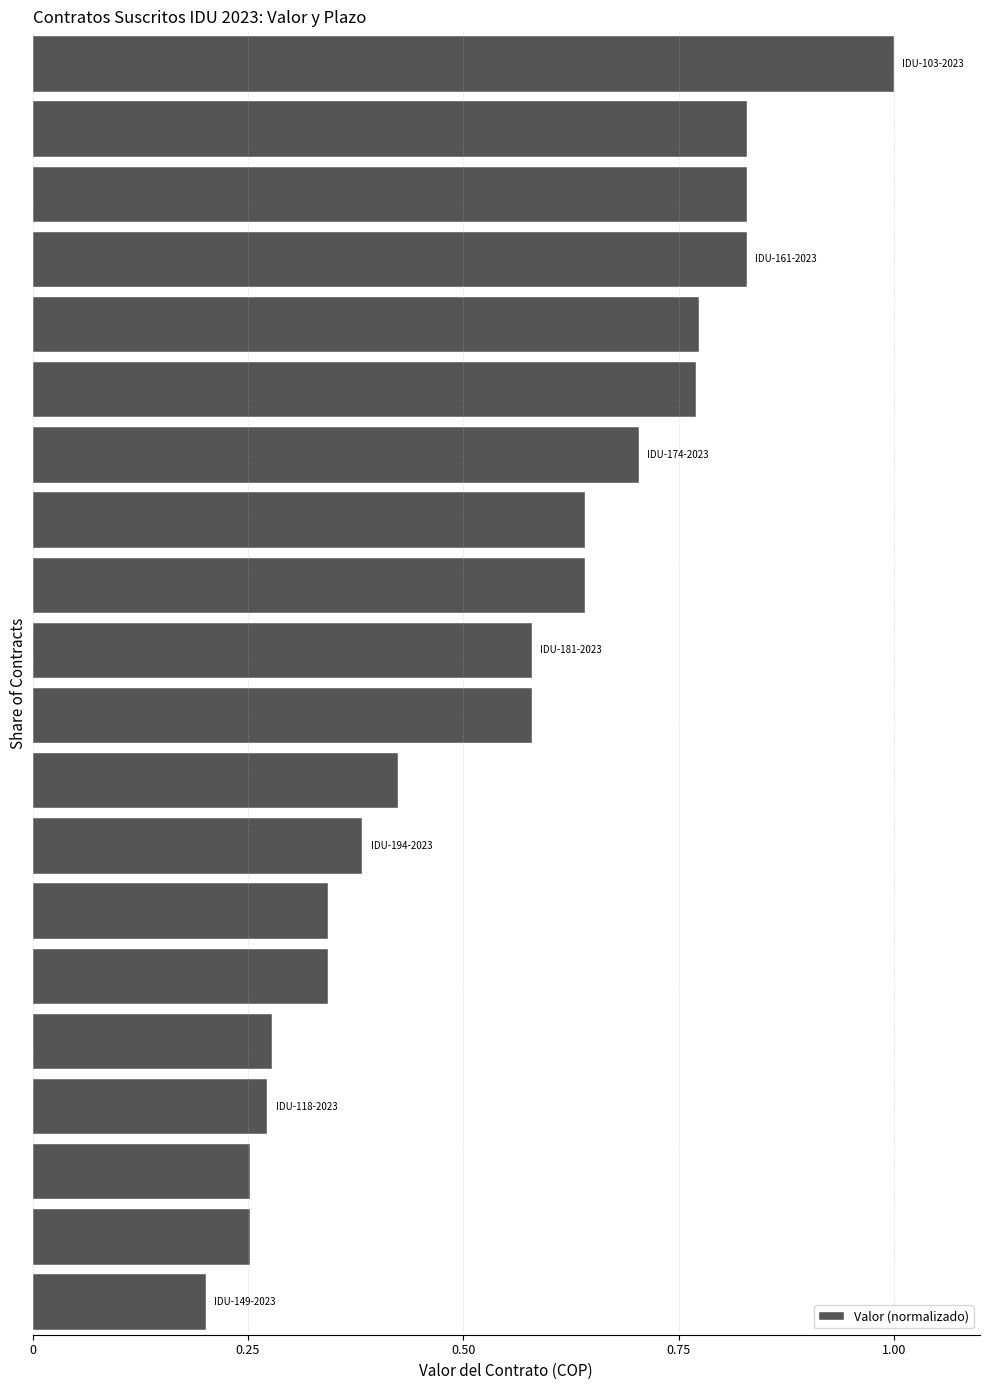

What is the sum of all values?

10.9